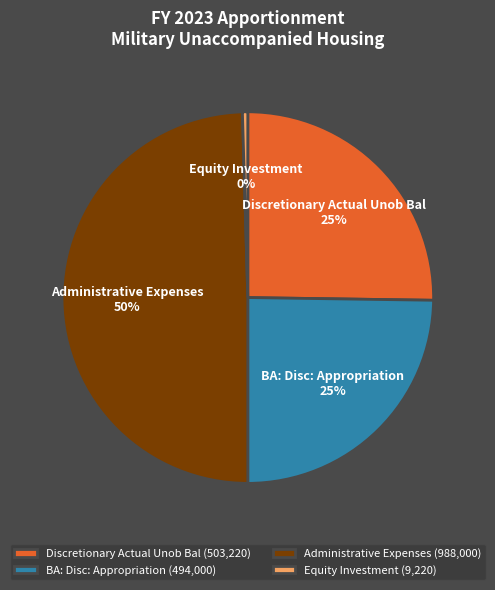

Does Equity Investment account for over 50% of the chart?

No